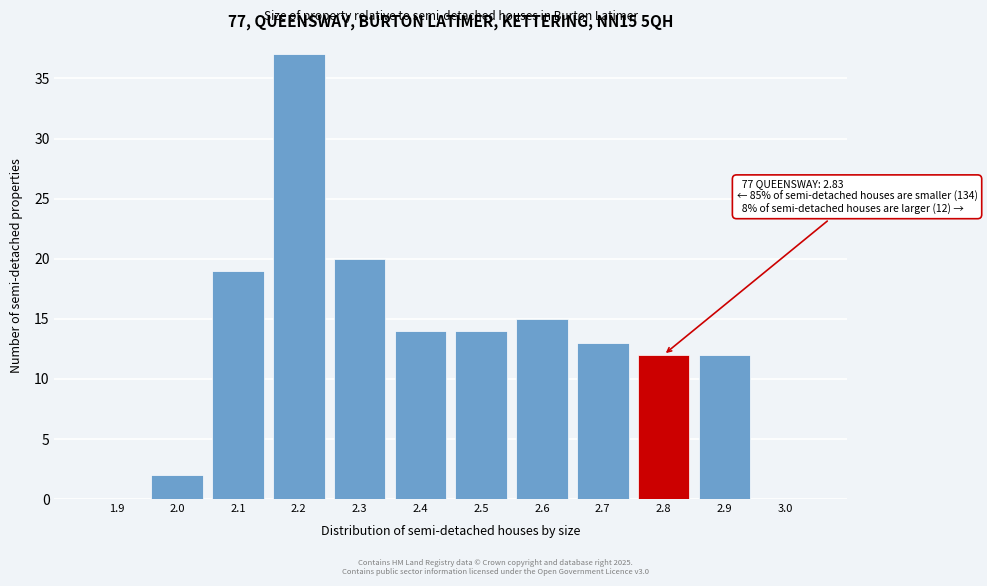

Reading left to right, list all the values displayed in this chart.

1.9=0	2.0=2	2.1=19	2.2=37	2.3=20	2.4=14	2.5=14	2.6=15	2.7=13	2.8=12	2.9=12	3.0=0